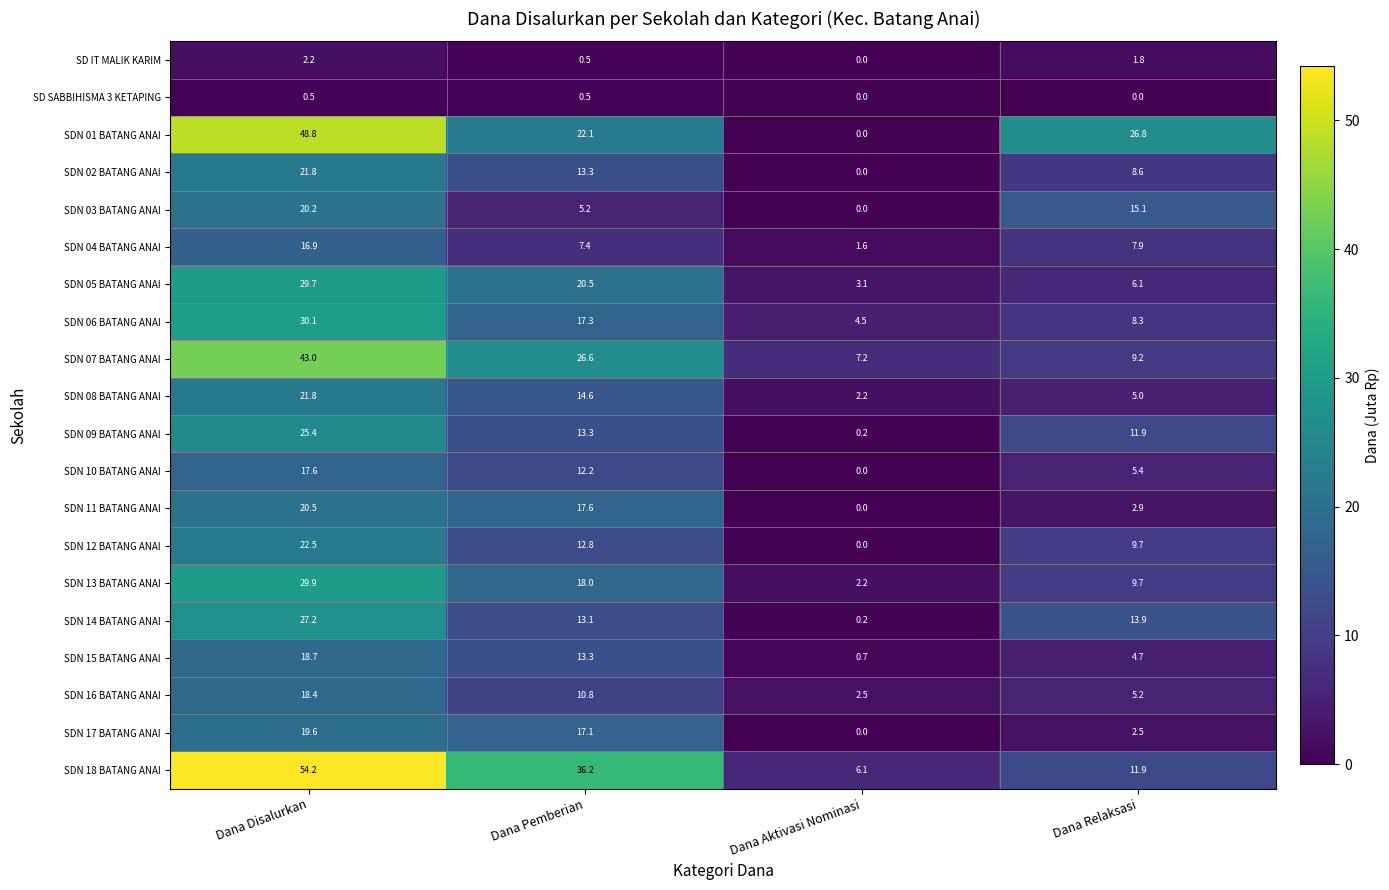

Where is SDN 12 BATANG ANAI nearest to the value 11?

Dana Relaksasi